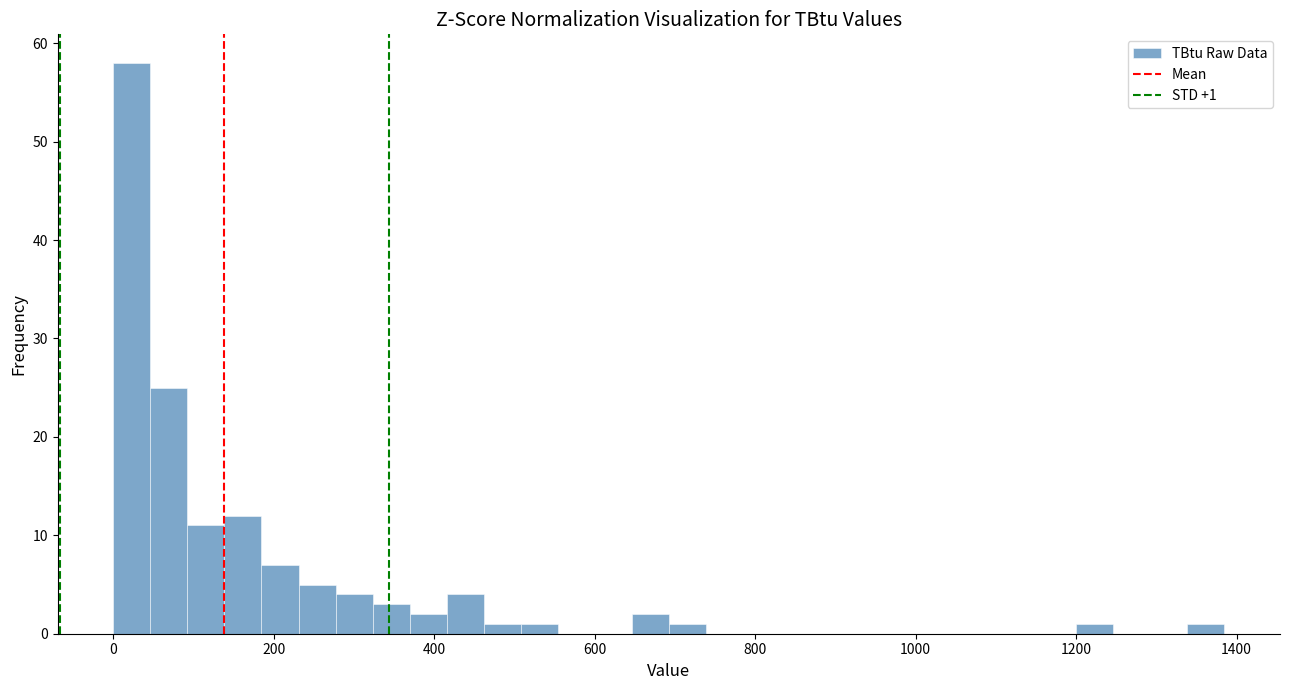

Read against the x-axis, roughly where is the centre of the tallest bar?

20